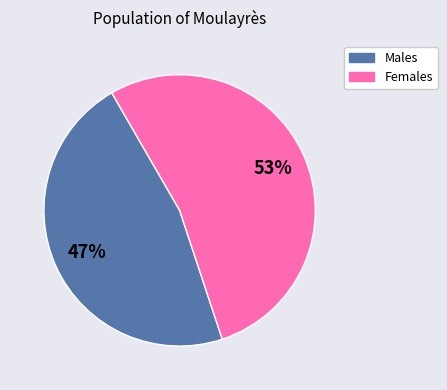

Is there any slice that represents more than half of the pie?

Yes